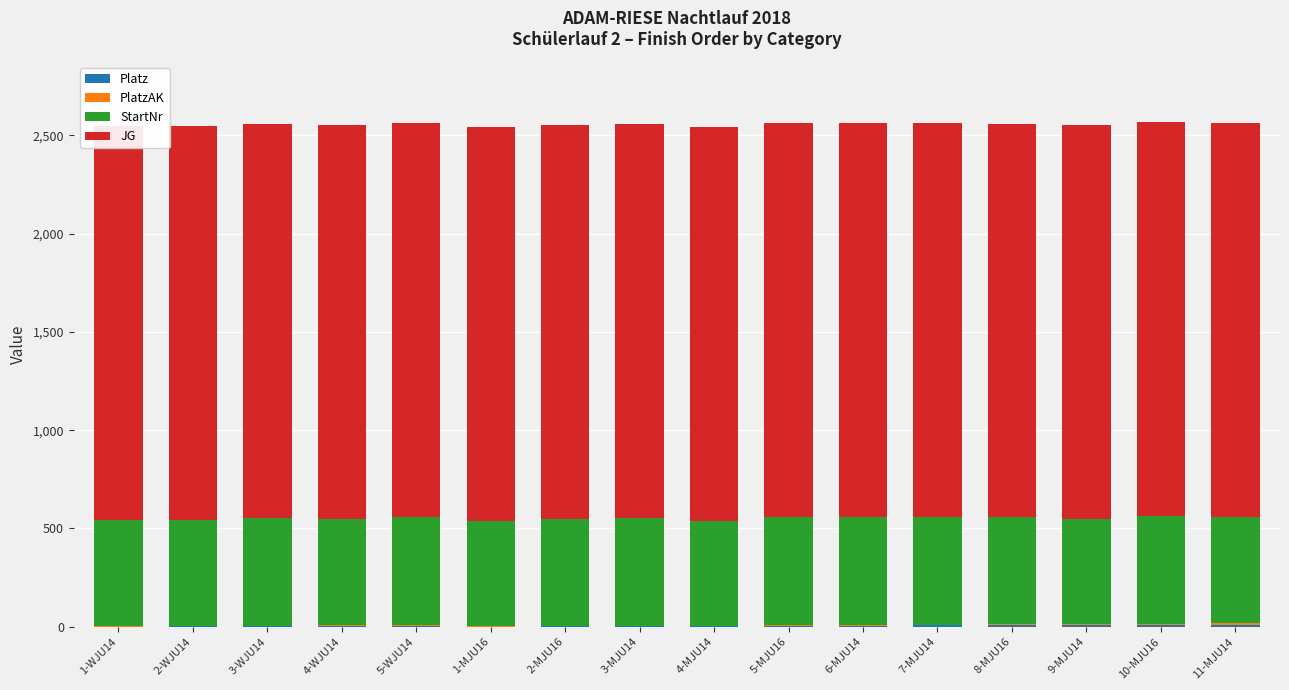

Is the value of Platz at 7-MJU14 greater than the value of StartNr at 5-WJU14?

No